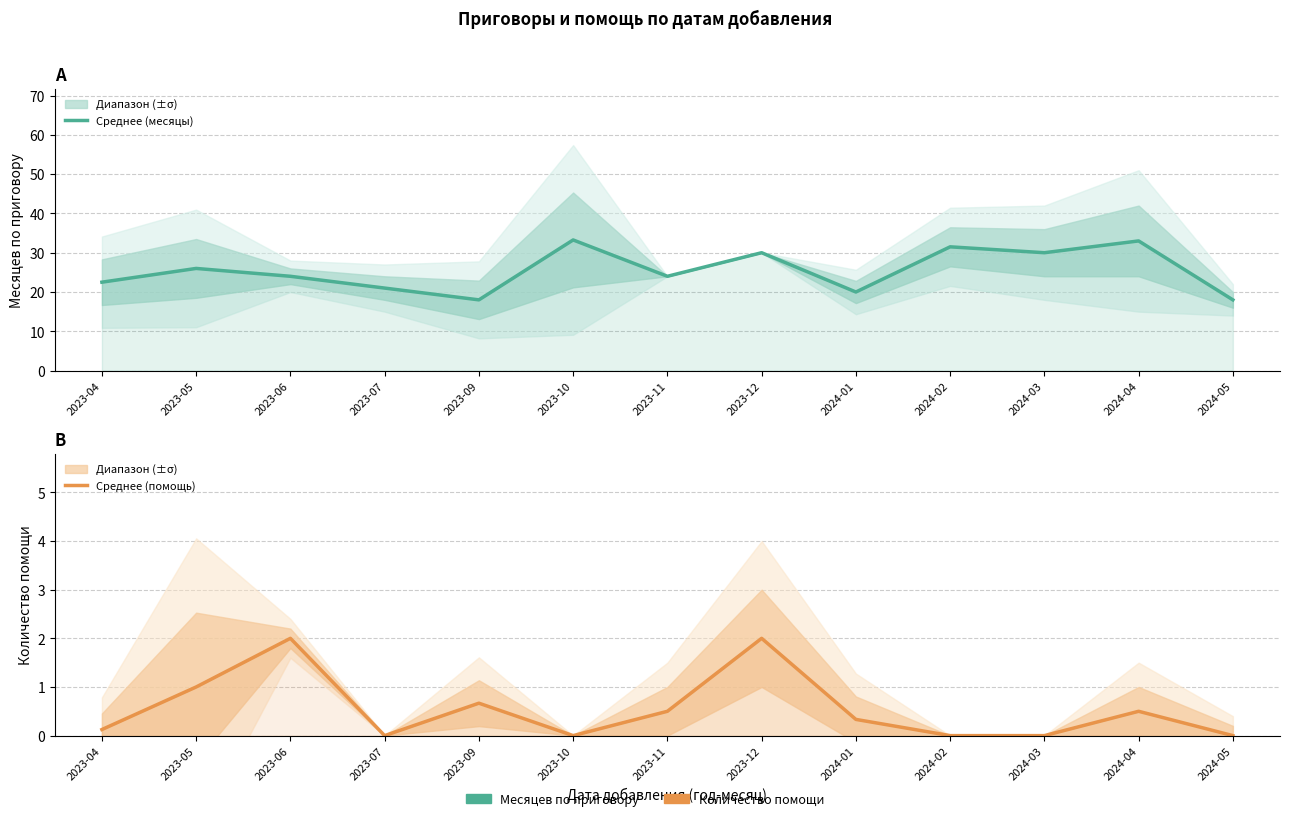

The Среднее (помощь) series shows 0.7 at 2024-05. True or false?

False